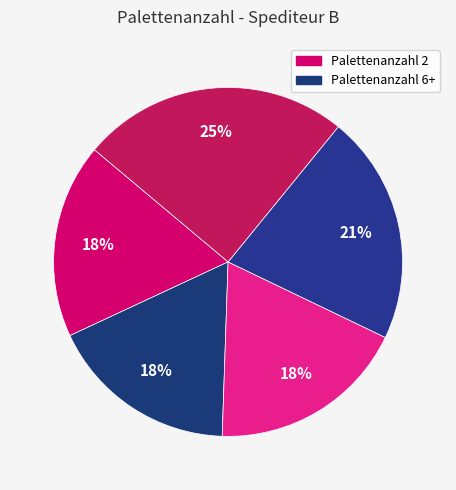

How many segments does this pie chart have?

5